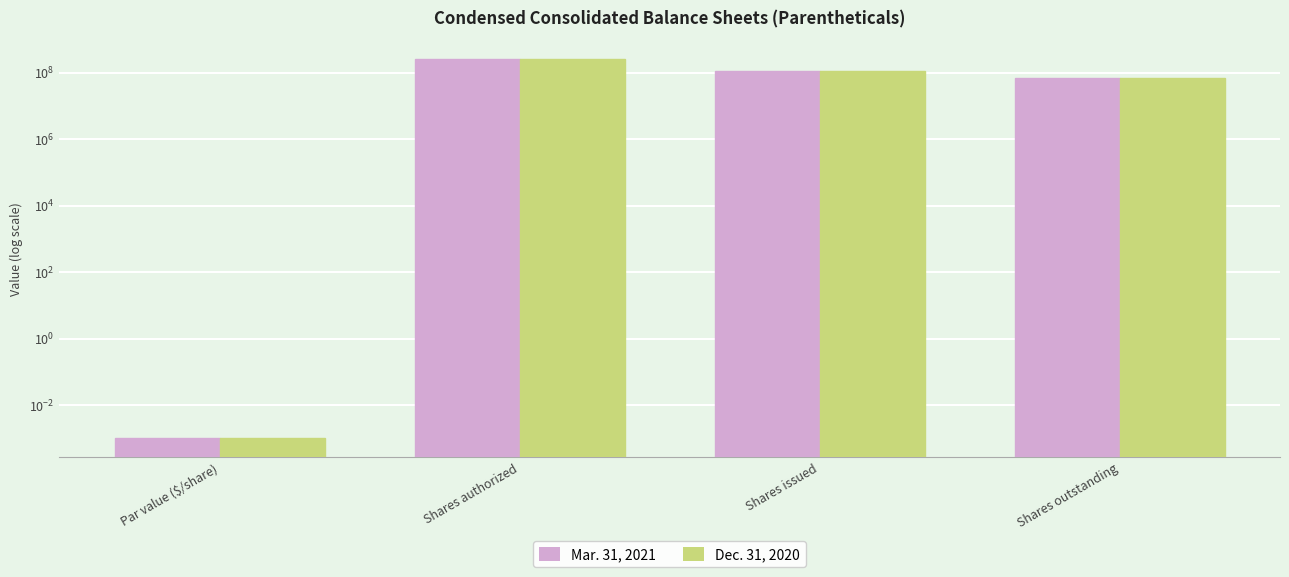

Are the bars grouped side by side (vs. stacked)?

Yes